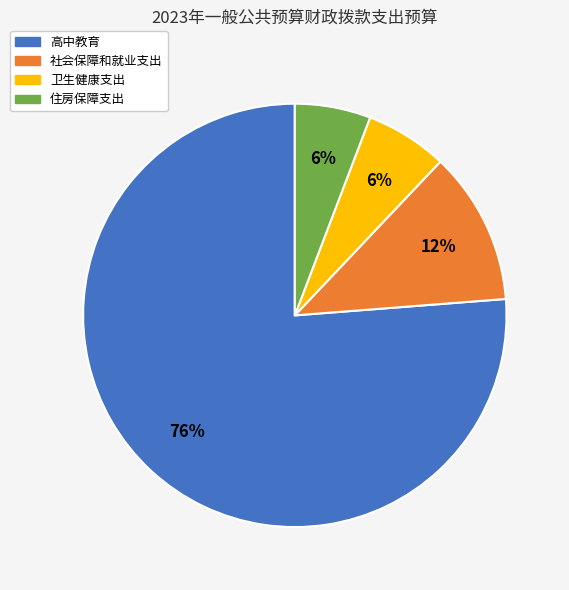

Combined, do 住房保障支出 and 高中教育 account for over 50%?

Yes